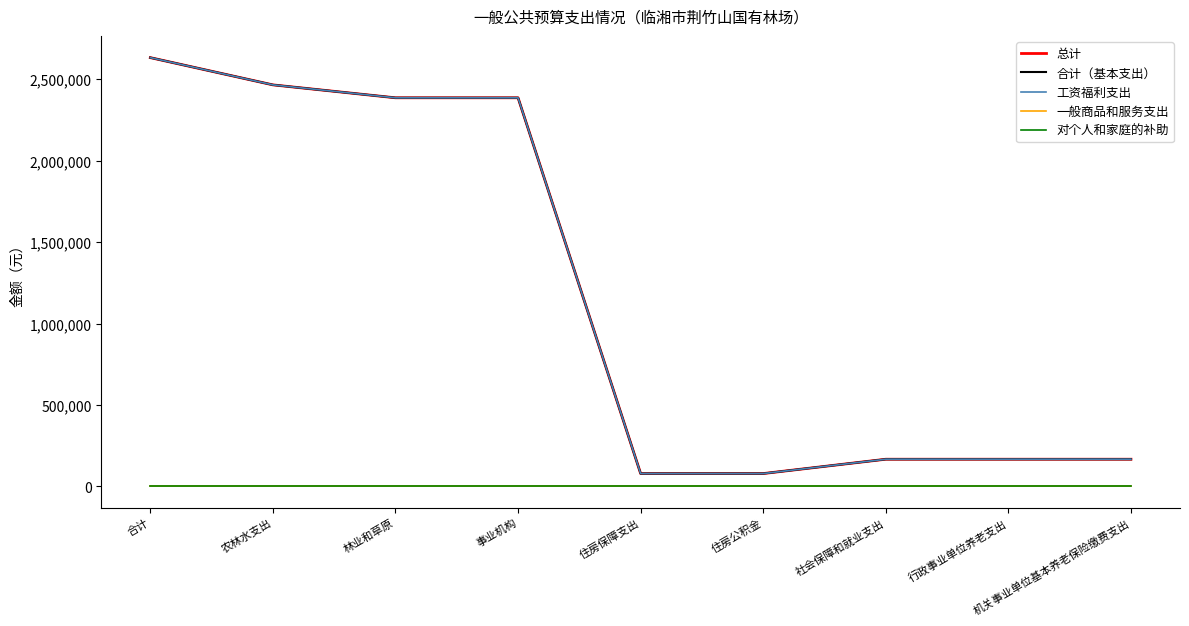

Reading left to right, list all the values displayed in this chart.

总计: 2634165.1	2466789.1	2387457.1	2387457.1	79332.0	79332.0	167376.0	167376.0	167376.0
合计（基本支出）: 2634165.1	2466789.1	2387457.1	2387457.1	79332.0	79332.0	167376.0	167376.0	167376.0
工资福利支出: 2634165.1	2466789.1	2387457.1	2387457.1	79332.0	79332.0	167376.0	167376.0	167376.0
一般商品和服务支出: 0.0	0.0	0.0	0.0	0.0	0.0	0.0	0.0	0.0
对个人和家庭的补助: 0.0	0.0	0.0	0.0	0.0	0.0	0.0	0.0	0.0